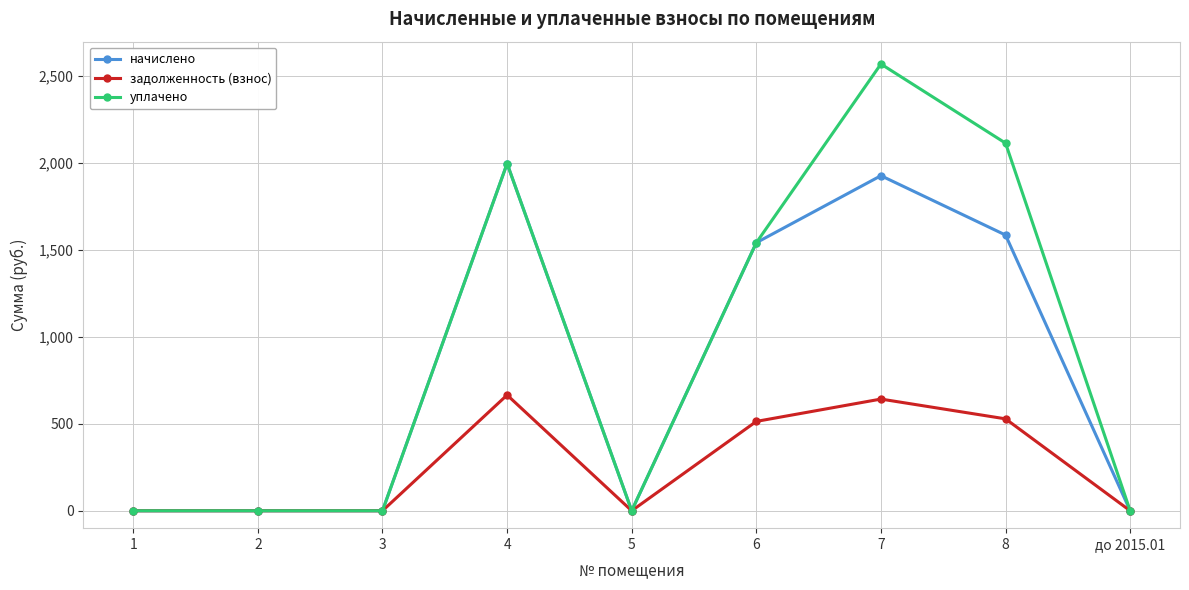

List the series in order of their overall mean, lowest first.

задолженность (взнос), начислено, уплачено